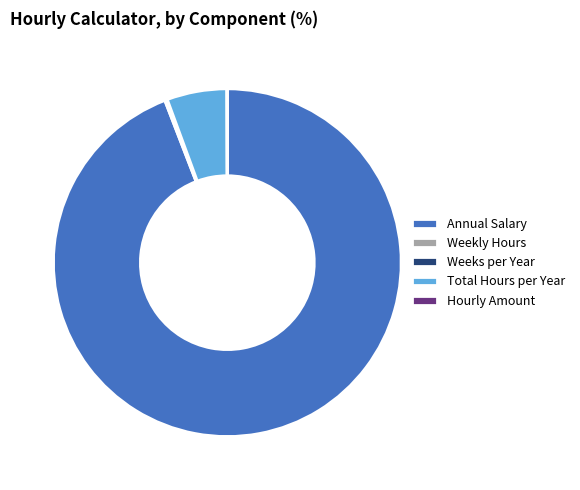

Is there any slice that represents more than half of the pie?

Yes